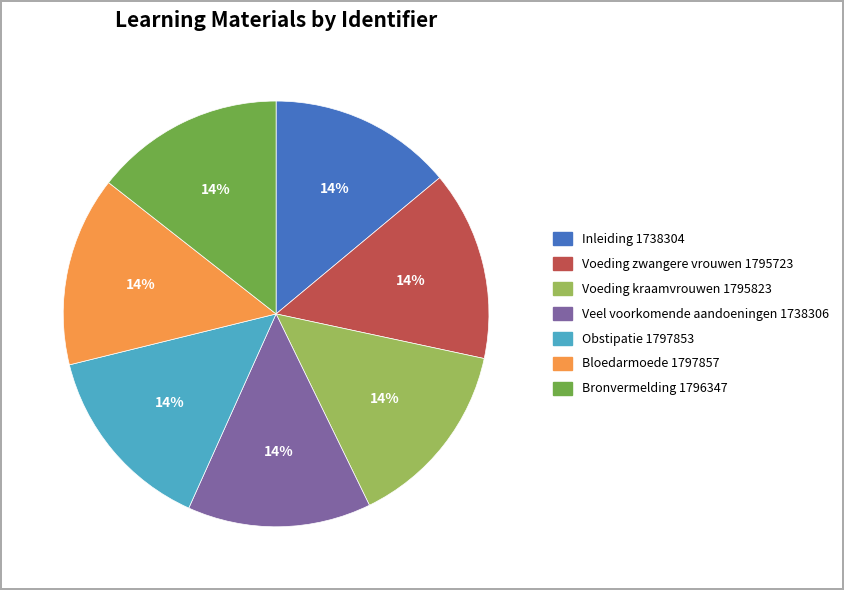

Is it true that Bronvermelding is 1% of the pie?

False